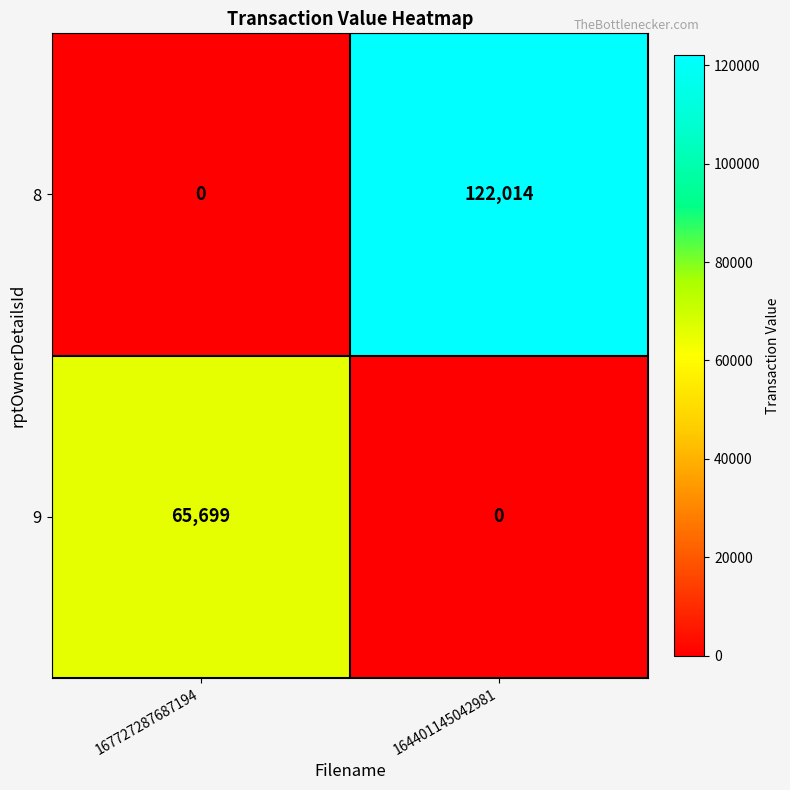

List the series in order of their peak value, lowest first.

9, 8